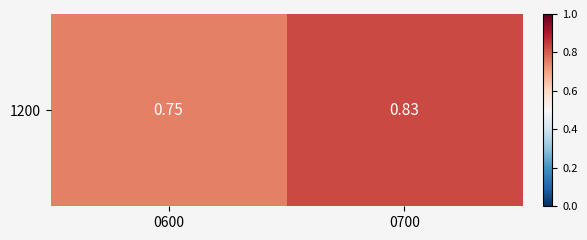

At which category does the chart reach its minimum across all series?

0600